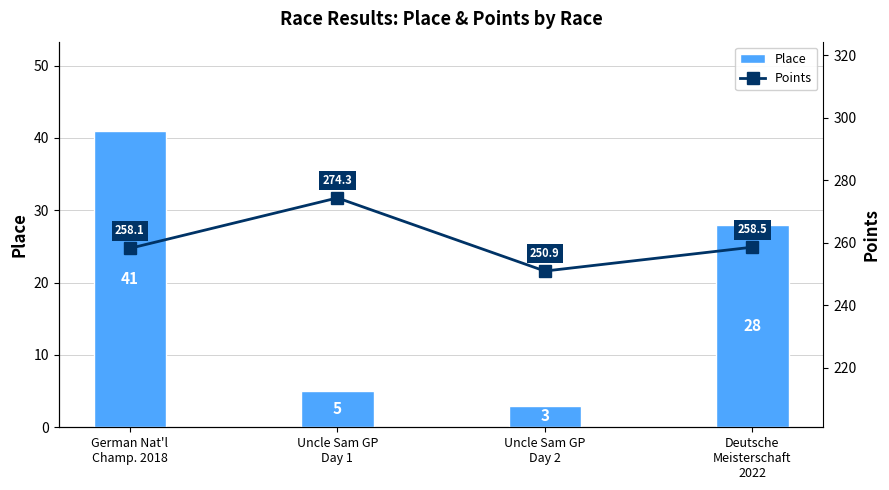

What is the difference between the maximum and second lowest values in the Points series?

16.1